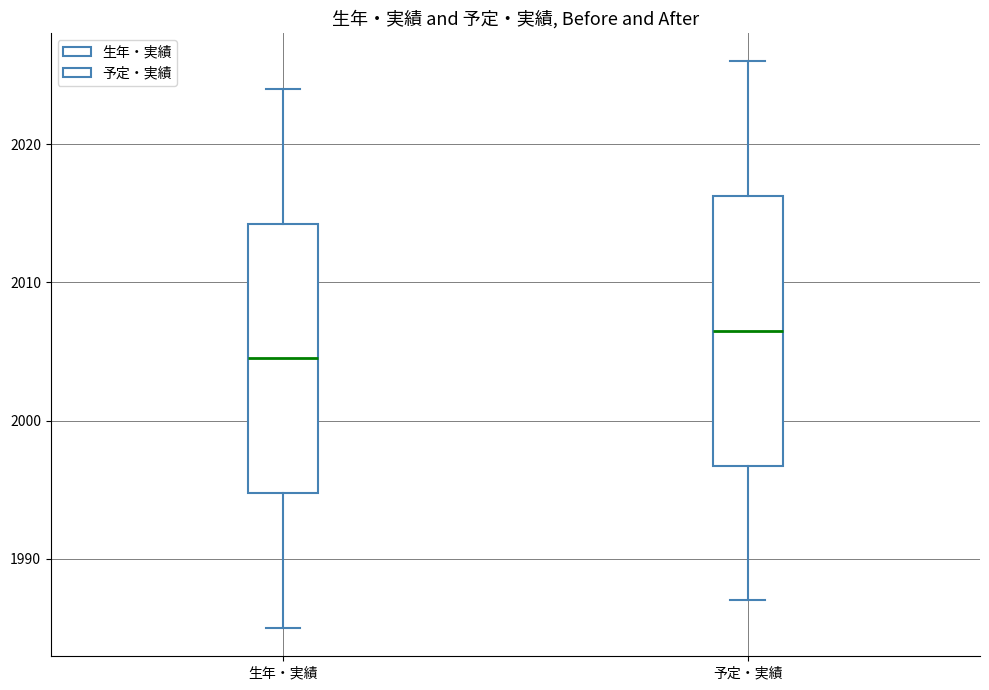

Which box's median line is the highest?

予定・実績